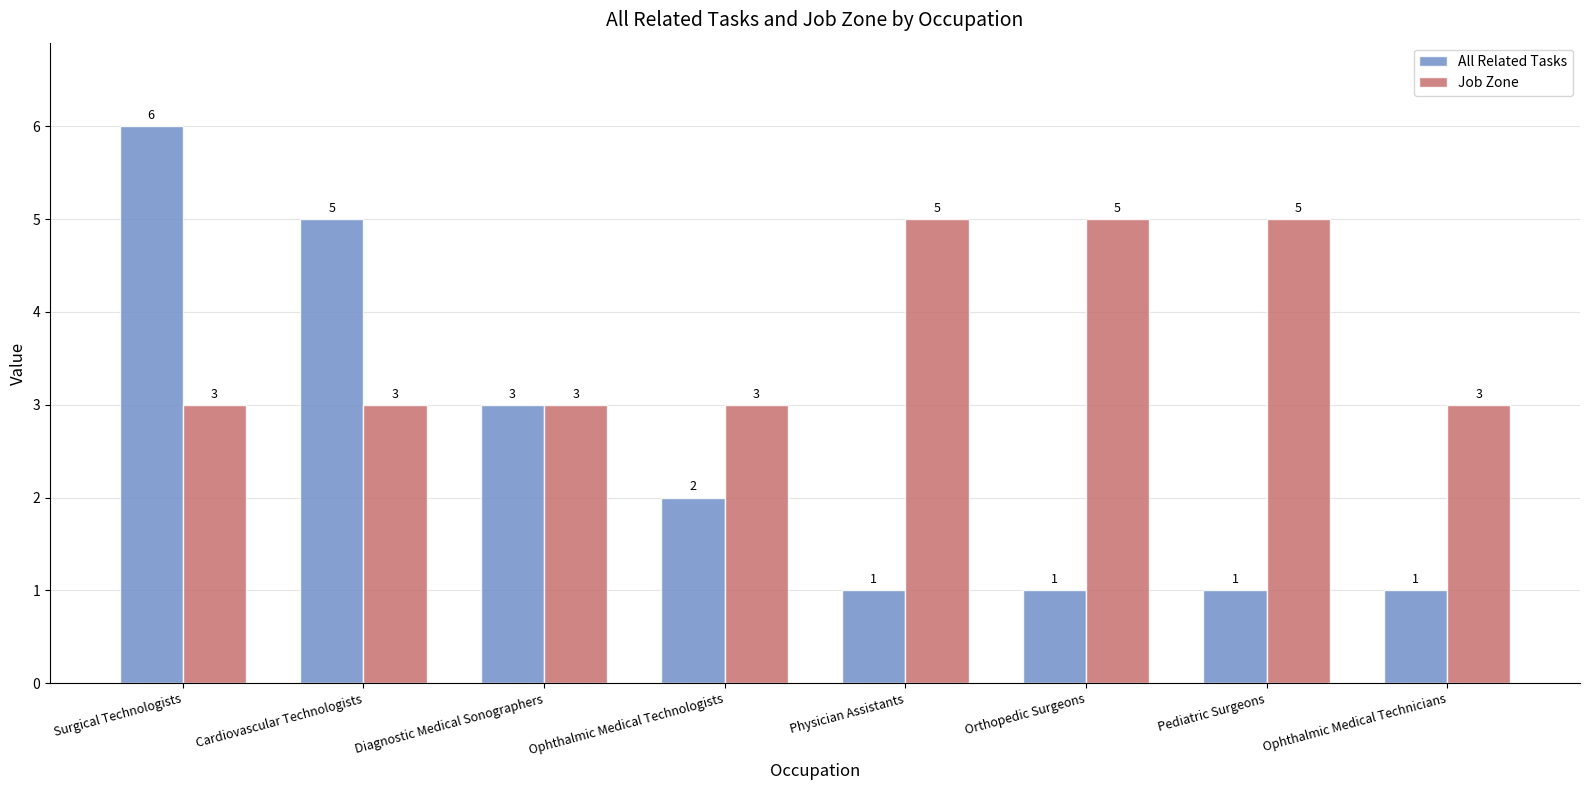

Reading left to right, list all the values displayed in this chart.

All Related Tasks: 6	5	3	2	1	1	1	1
Job Zone: 3	3	3	3	5	5	5	3